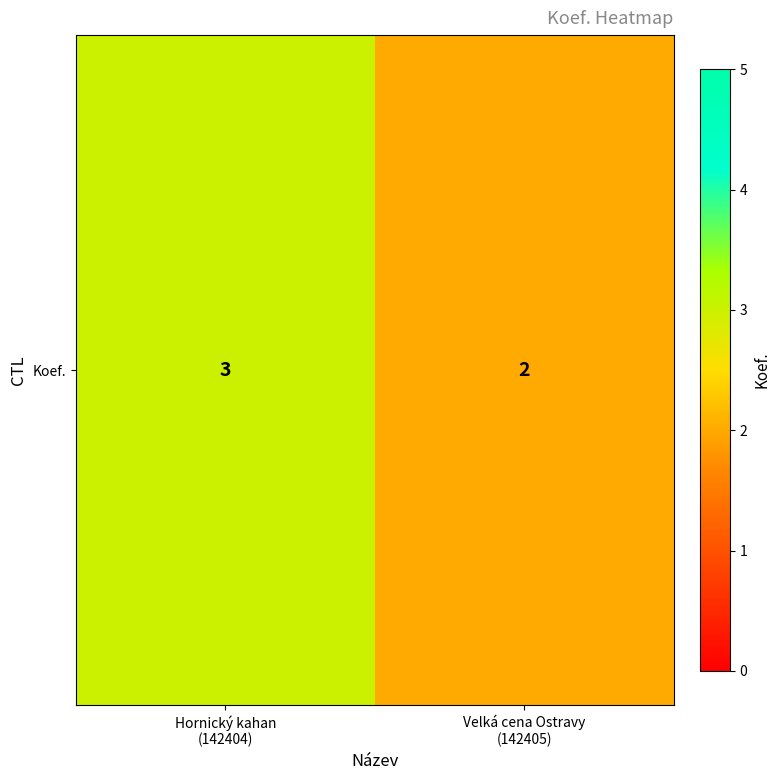

The chart shows a value of 3 at Velká cena Ostravy
(142405). True or false?

False